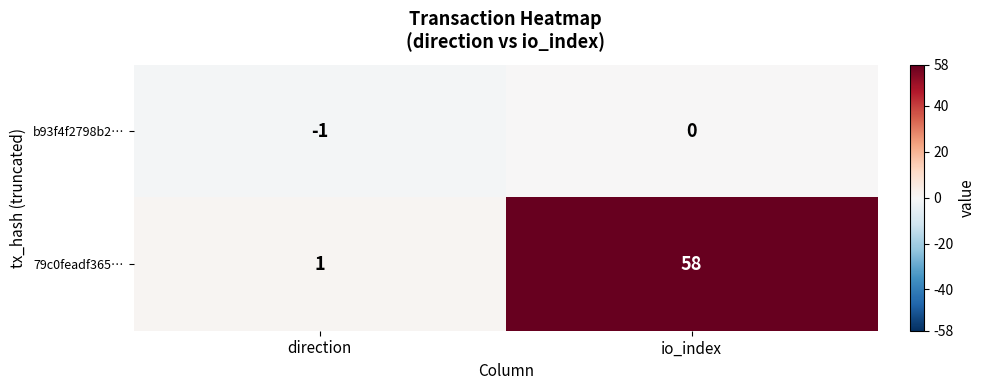

The 79c0feadf365… series shows 79 at io_index. True or false?

False